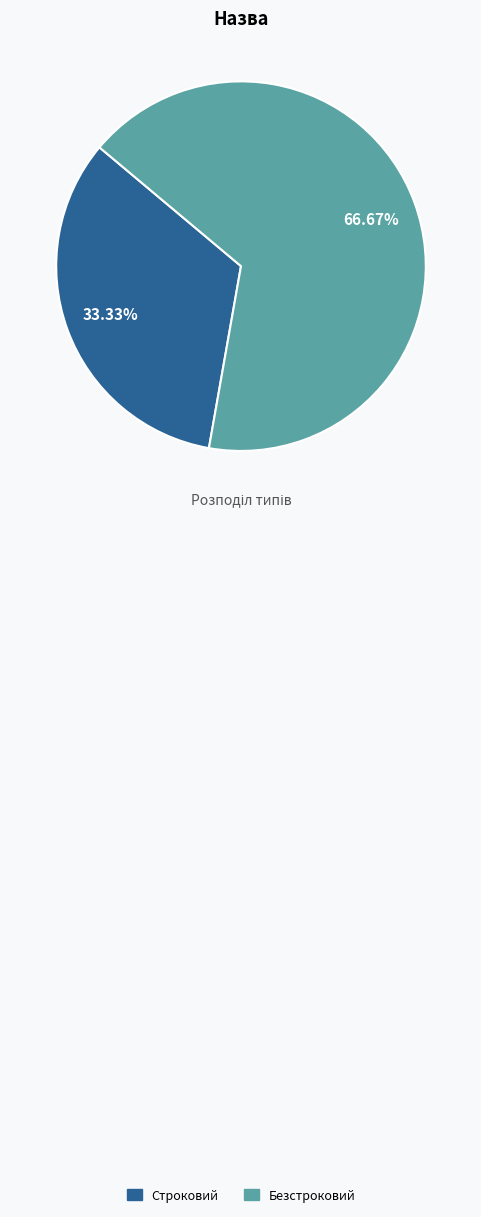

Rank the categories by value from highest to lowest.

Безстроковий, Строковий